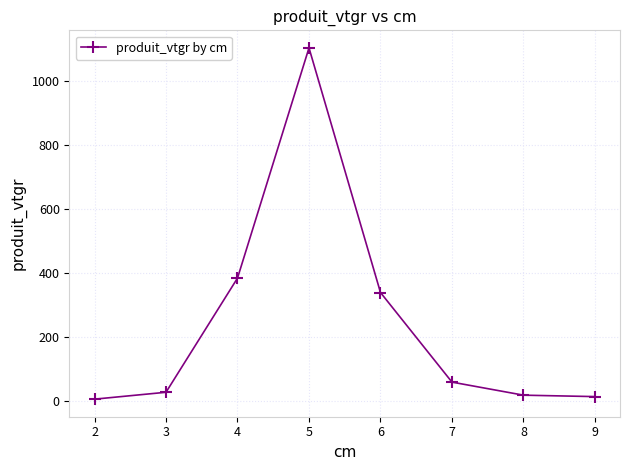

The value at 4 is 383.6. True or false?

True